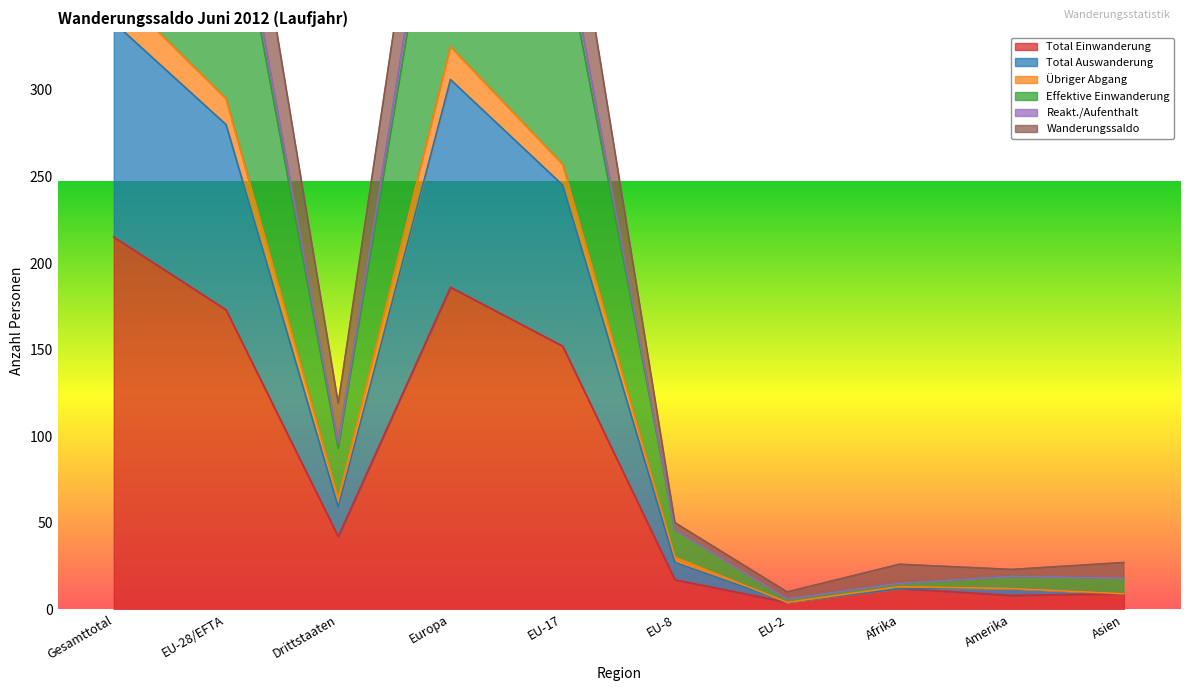

The Total Einwanderung series shows 12 at Afrika. True or false?

True